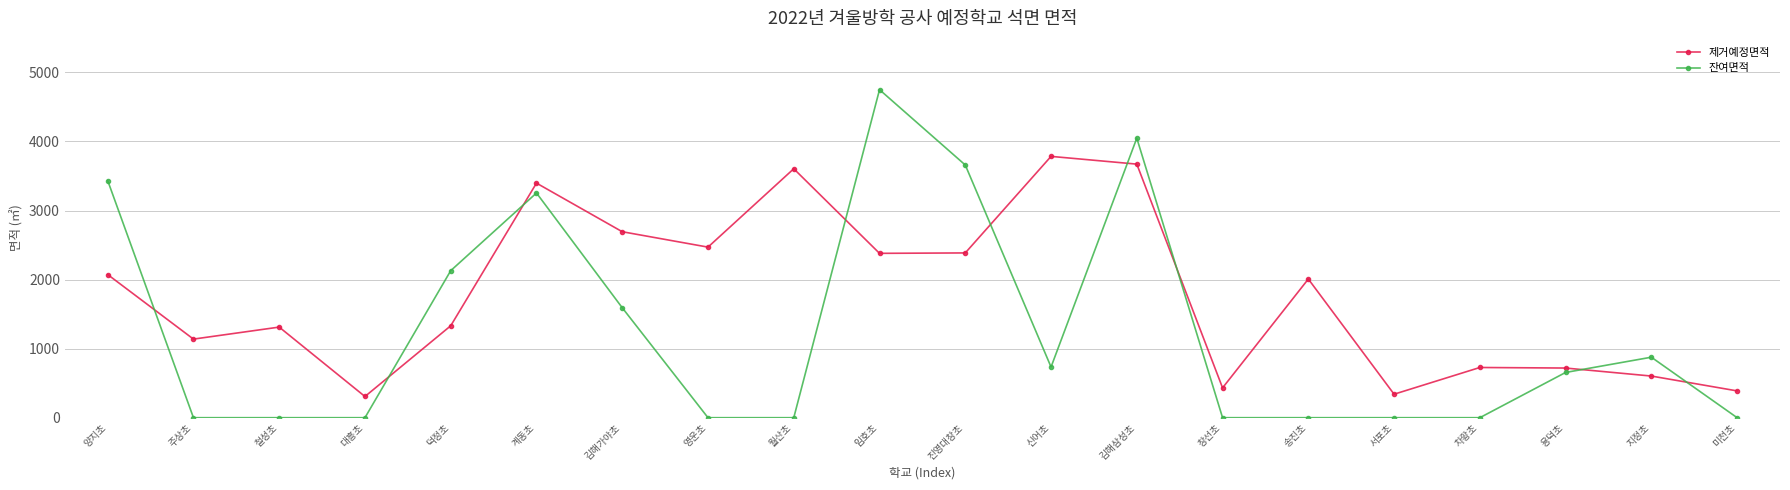

The value of 제거예정면적 at 철성초 is 1312.0. True or false?

True